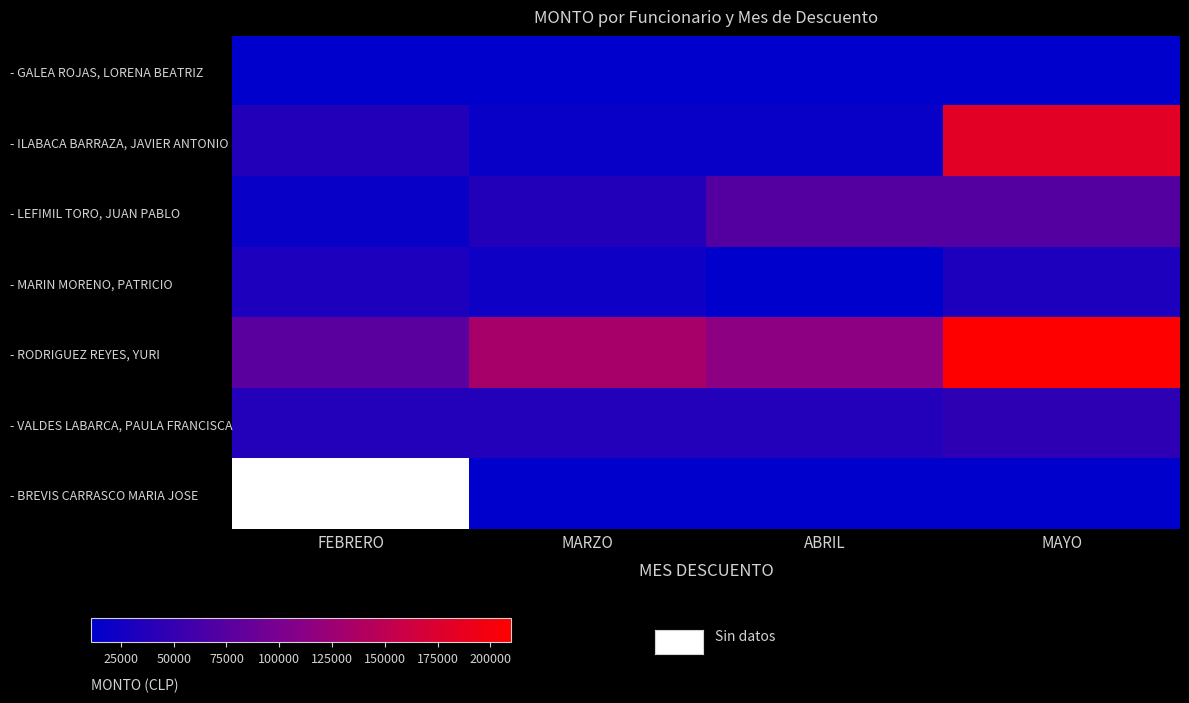

What is the minimum value shown in the chart?

10810.0